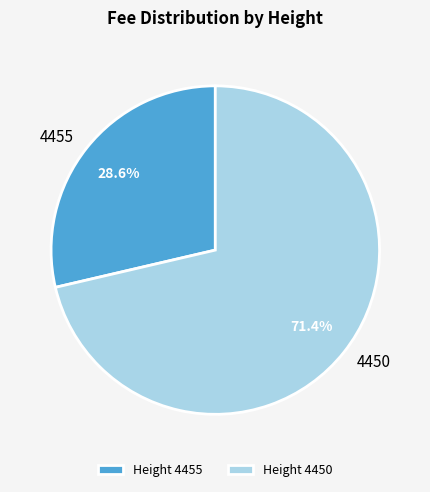

Which slice represents more than half of the pie?

4450